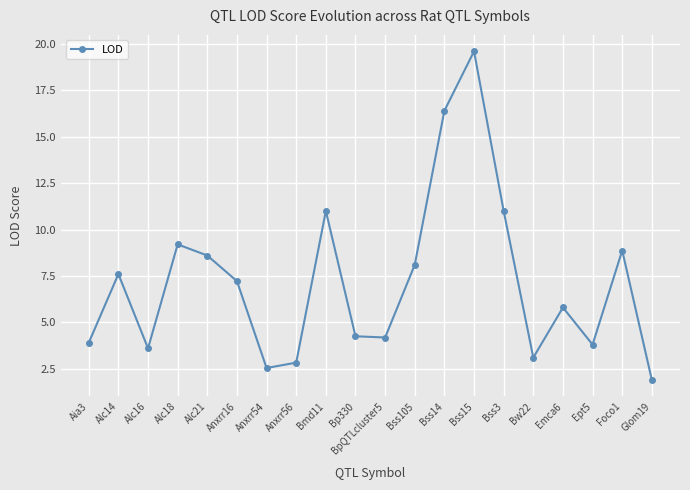

Which has a higher value, Glom19 or Aia3?

Aia3